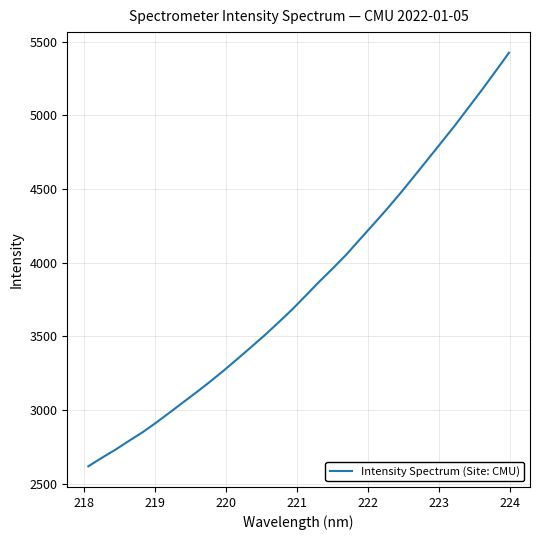

What is the smallest value displayed?

2618.7